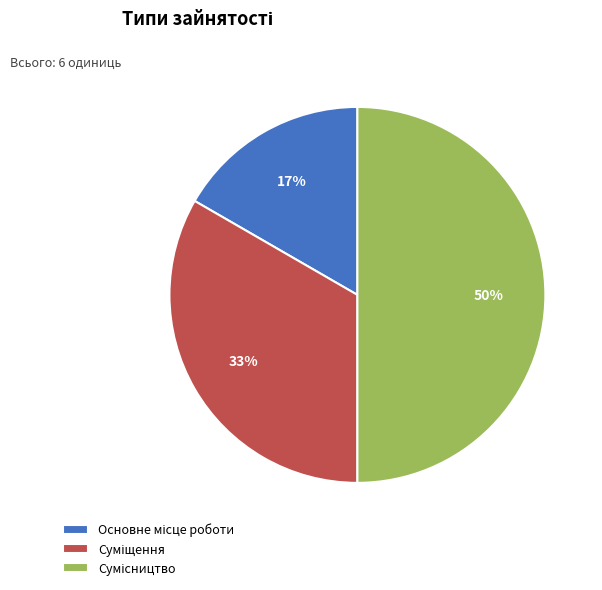

How many slices are in this pie chart?

3